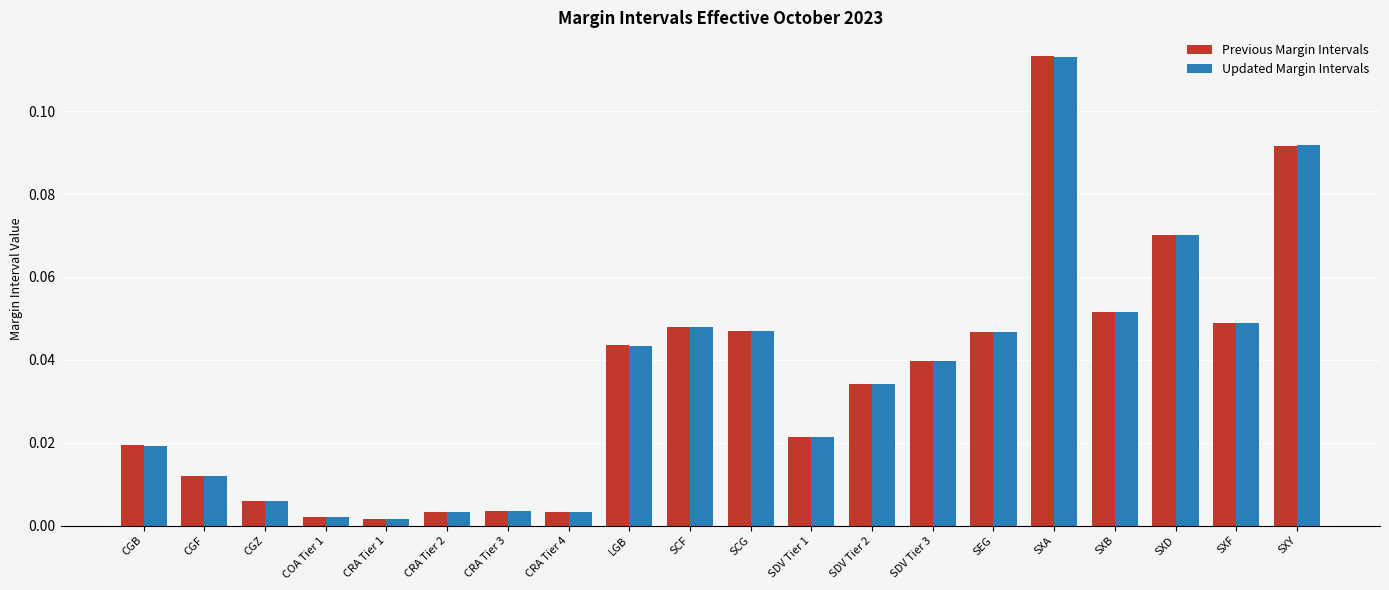

The Updated Margin Intervals series shows 0.0 at SXY. True or false?

False